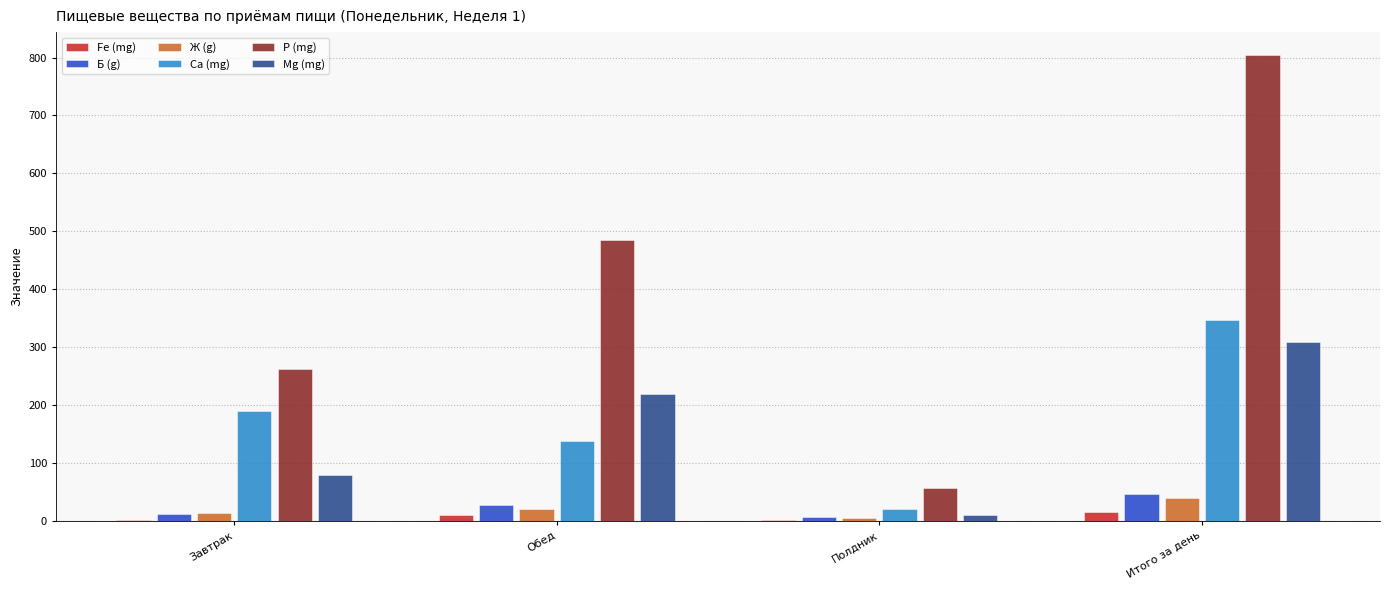

Which series has the largest range (max minus min)?

P (mg)